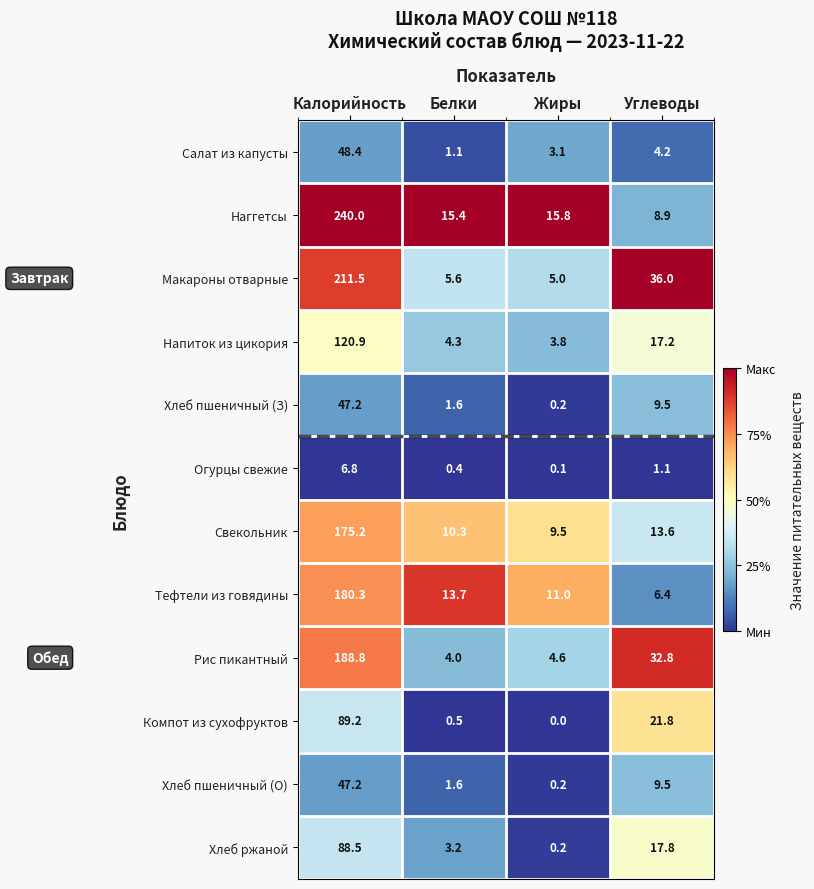

At which category is the sum across all series the highest?

Калорийность